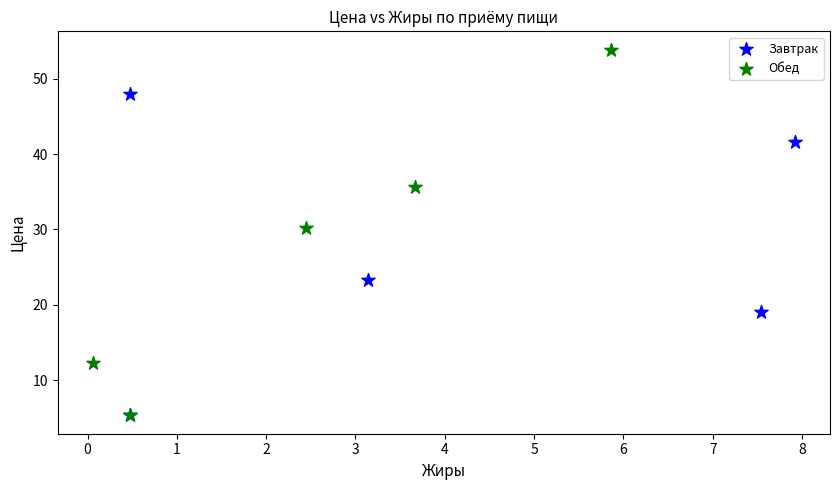

Which series contains the highest Y value?

Обед